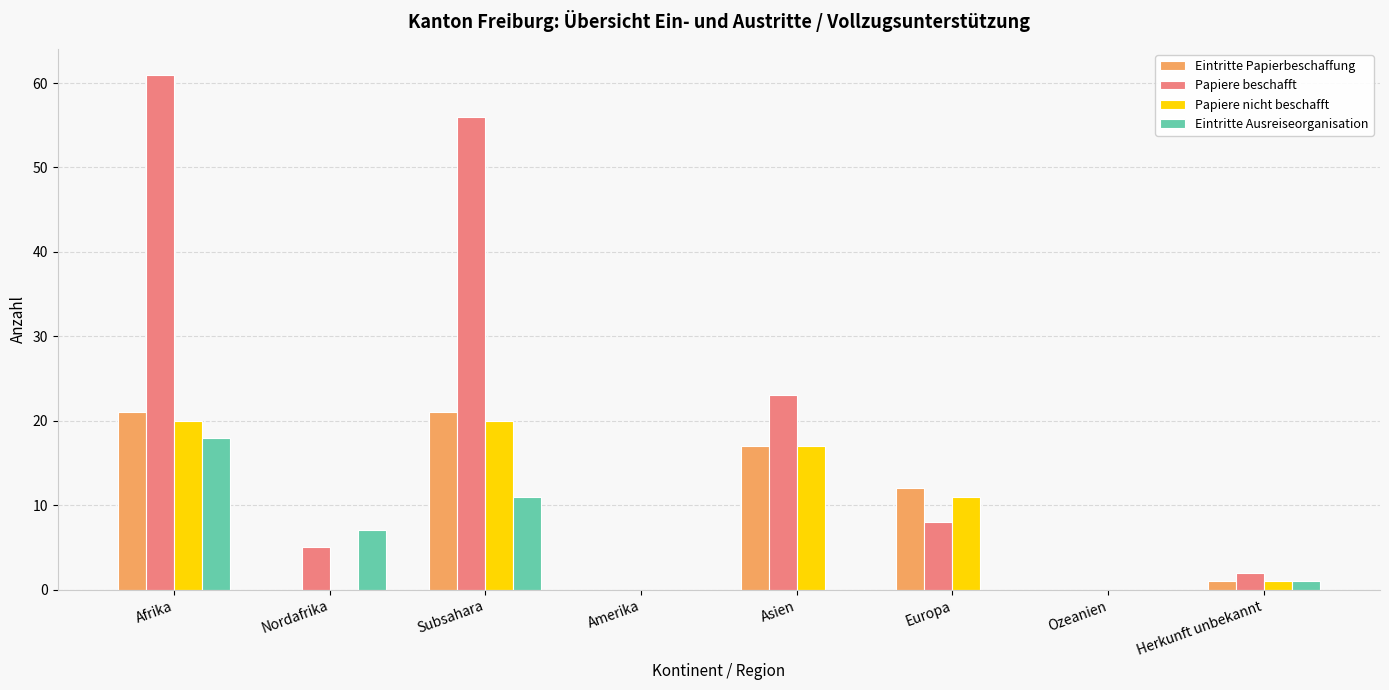

Reading left to right, what are all the values shown in this chart?

Eintritte Papierbeschaffung: 21	0	21	0	17	12	0	1
Papiere beschafft: 61	5	56	0	23	8	0	2
Papiere nicht beschafft: 20	0	20	0	17	11	0	1
Eintritte Ausreiseorganisation: 18	7	11	0	0	0	0	1